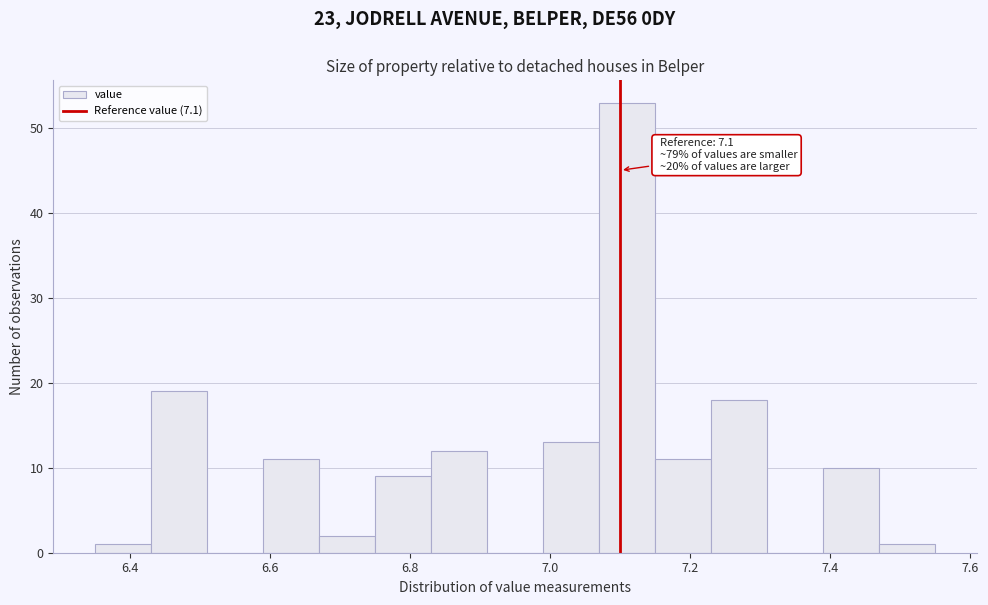

Which range on the x-axis has the tallest bar?

7.07 to 7.15